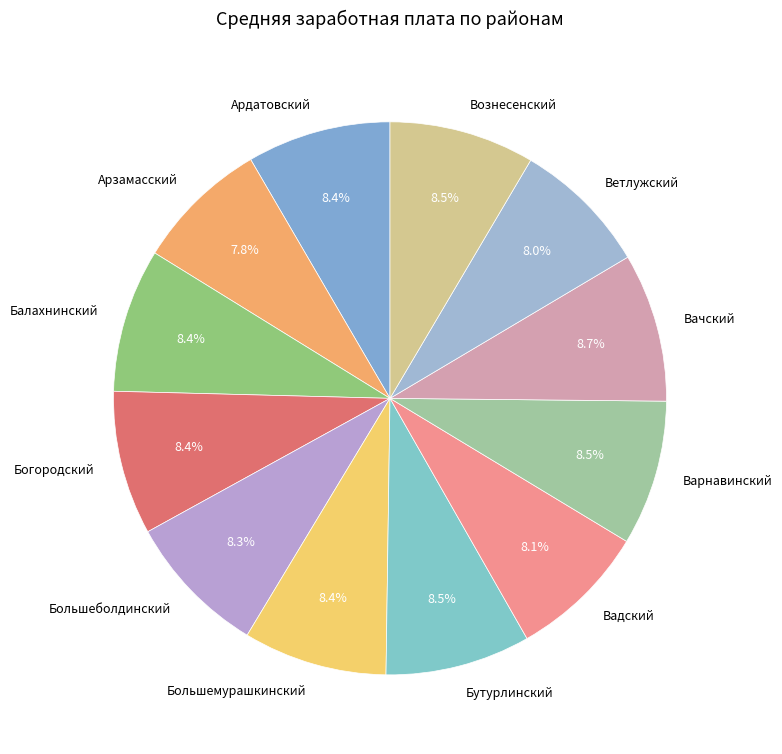

The Ветлужский slice represents 1% of the pie. True or false?

False